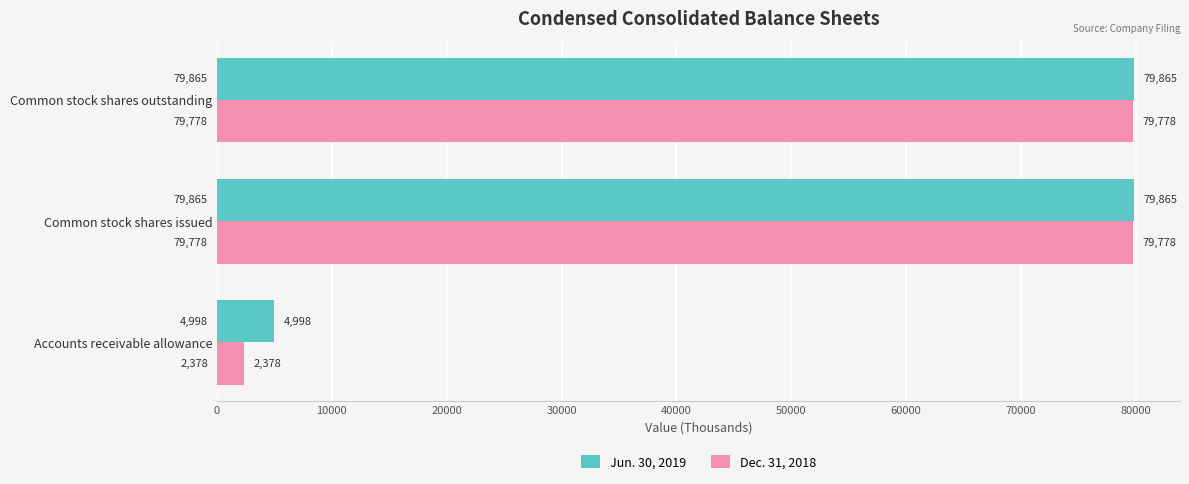

Which category has the lowest value across all series?

Accounts receivable allowance